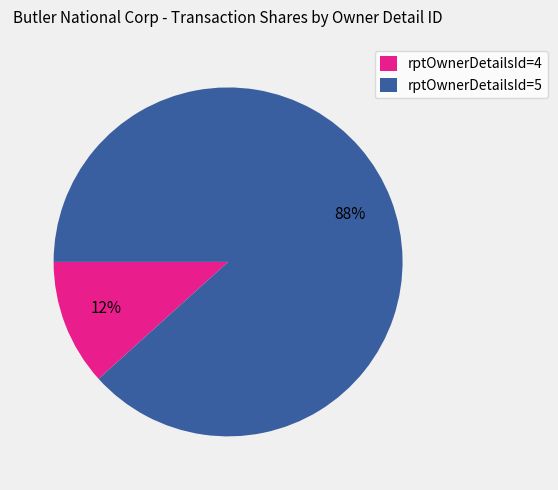

Is there a majority slice in this chart?

Yes